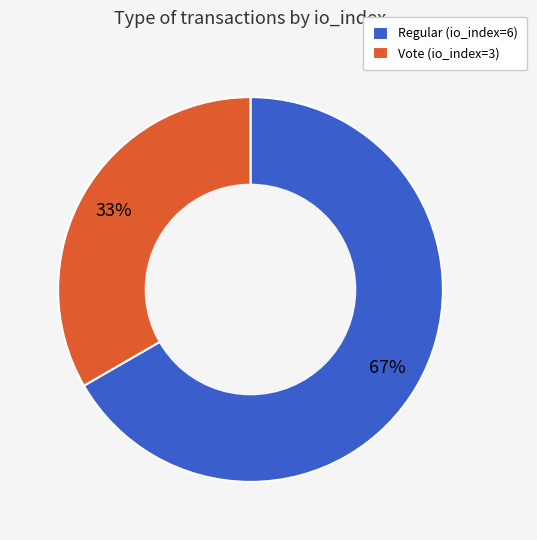

How many slices are in this pie chart?

2